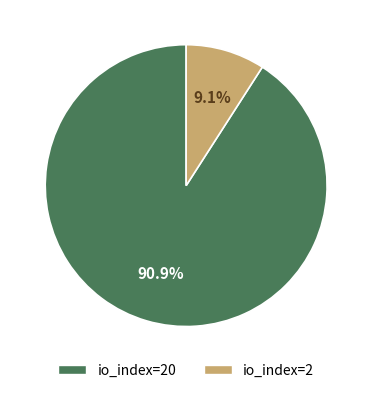

Does any single category account for the majority?

Yes